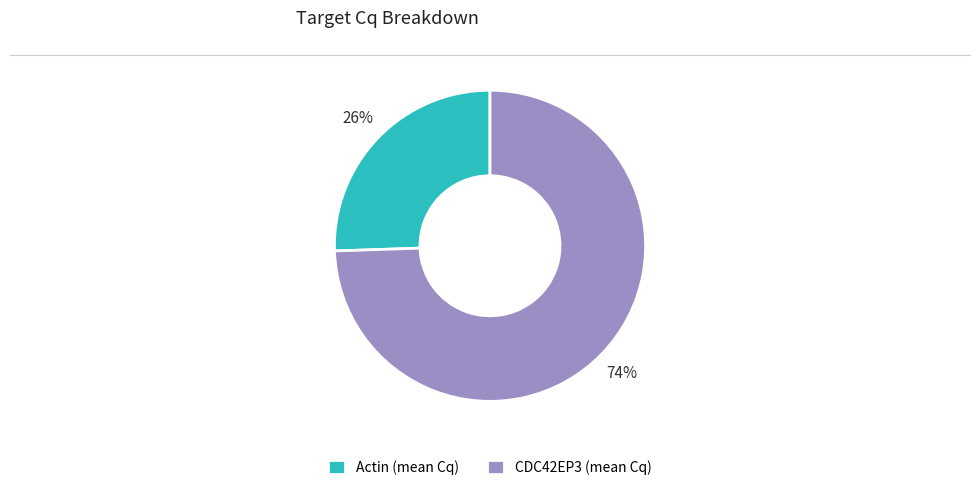

Is it true that CDC42EP3 (mean Cq) is 74% of the pie?

True